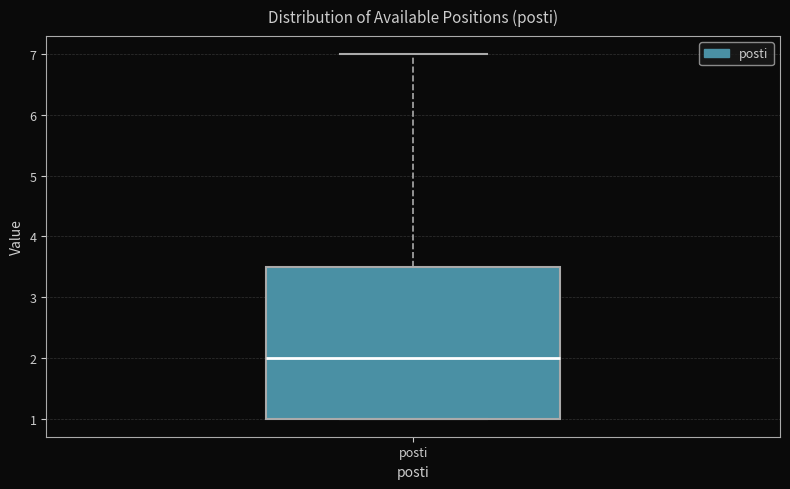

Where is the lower edge of the box for posti on the y-axis? The values are not printed on the chart, so give them approximately, as read against the axis.

1.0